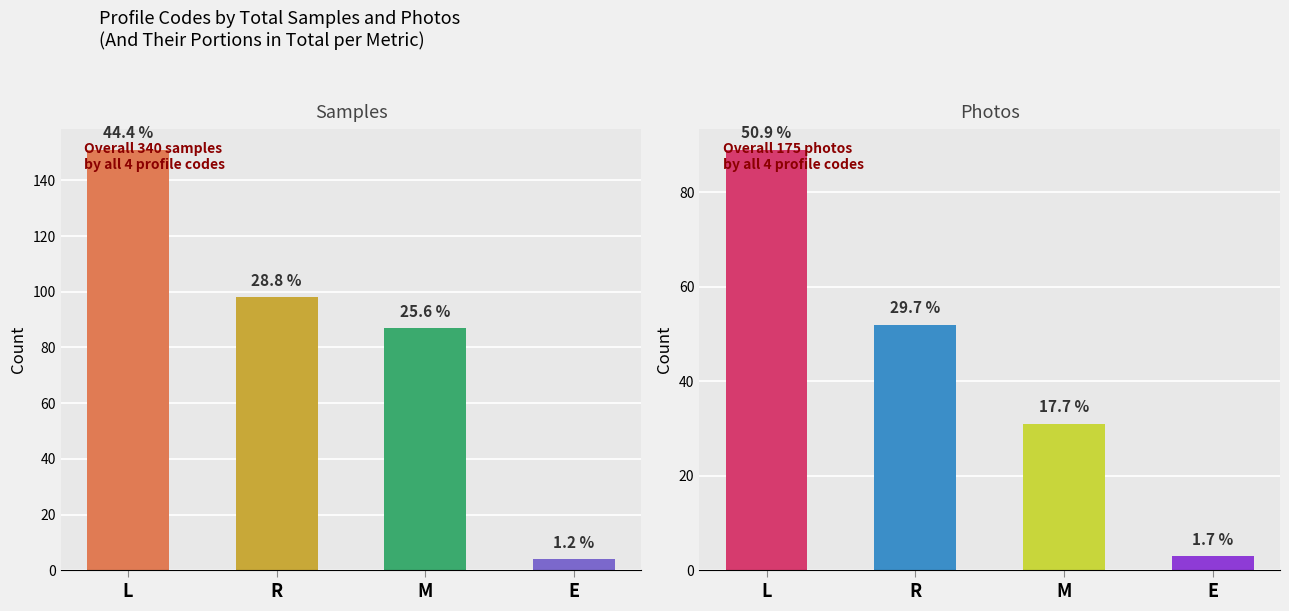

What is the difference between the Photos values at E and L?

86